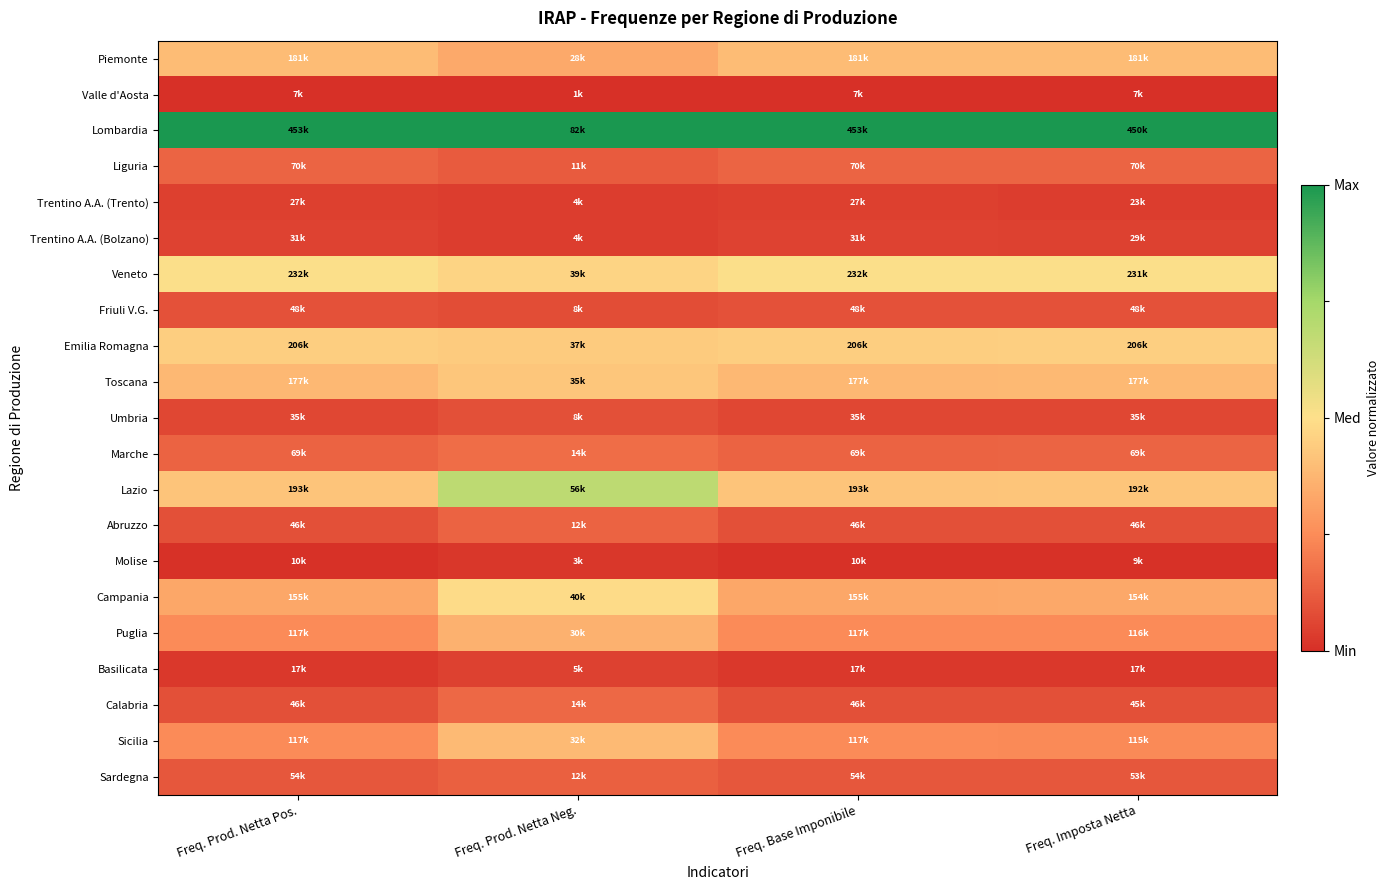

Which category has the lowest value across all series?

Freq. Prod. Netta Pos.